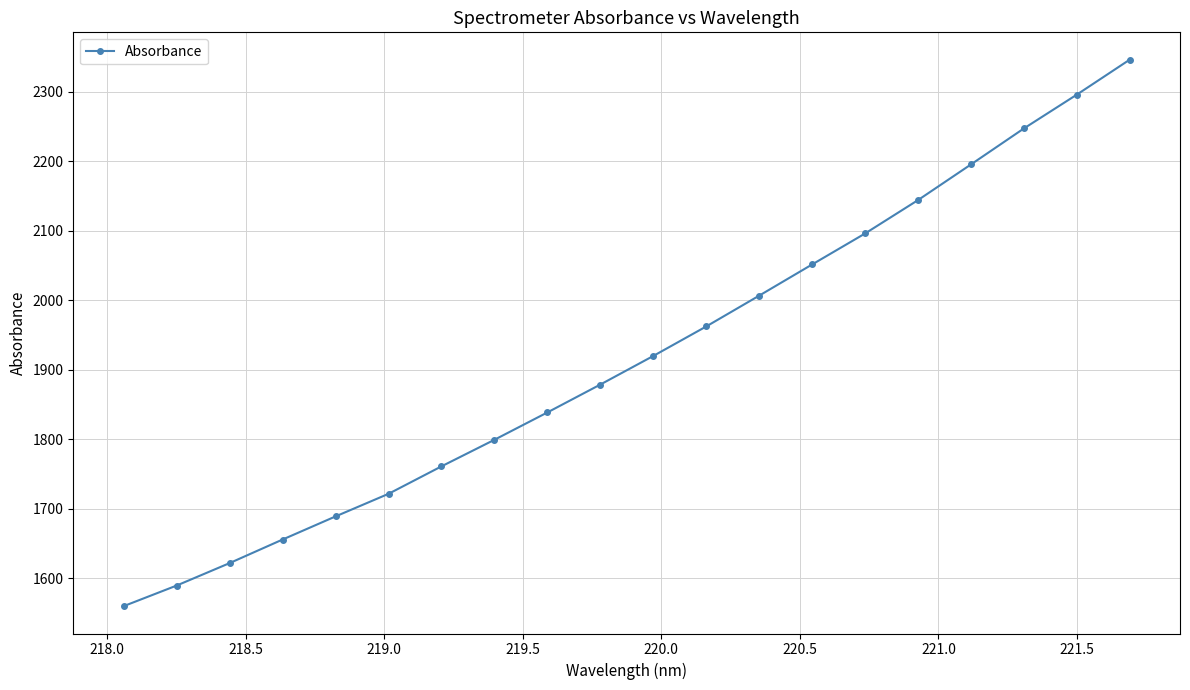

What is the difference between the maximum and second lowest values?

756.6